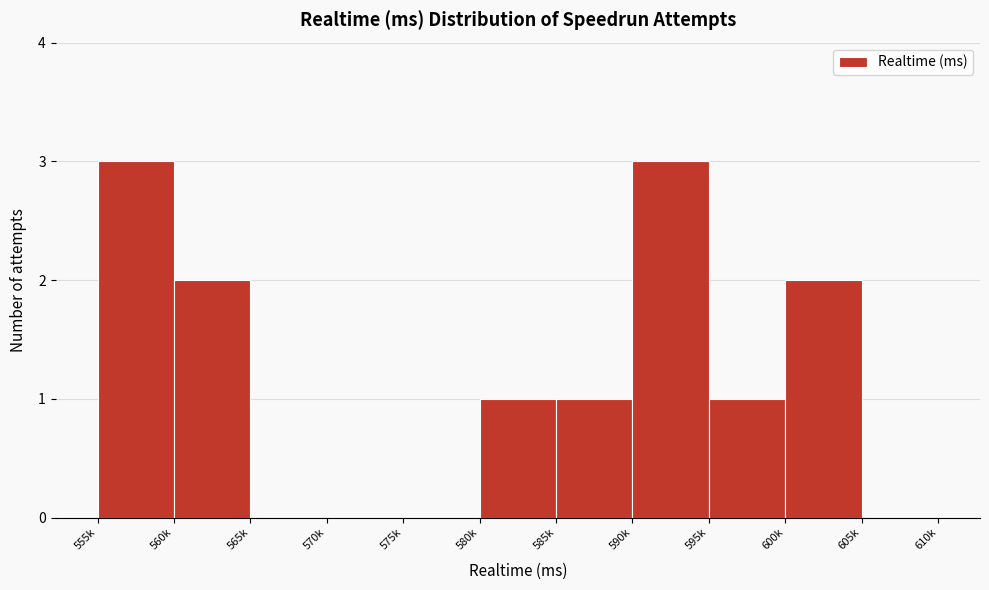

Reading left to right, extract all data points from this chart.

555k=3	560k=2	565k=0	570k=0	575k=0	580k=1	585k=1	590k=3	595k=1	600k=2	605k=0